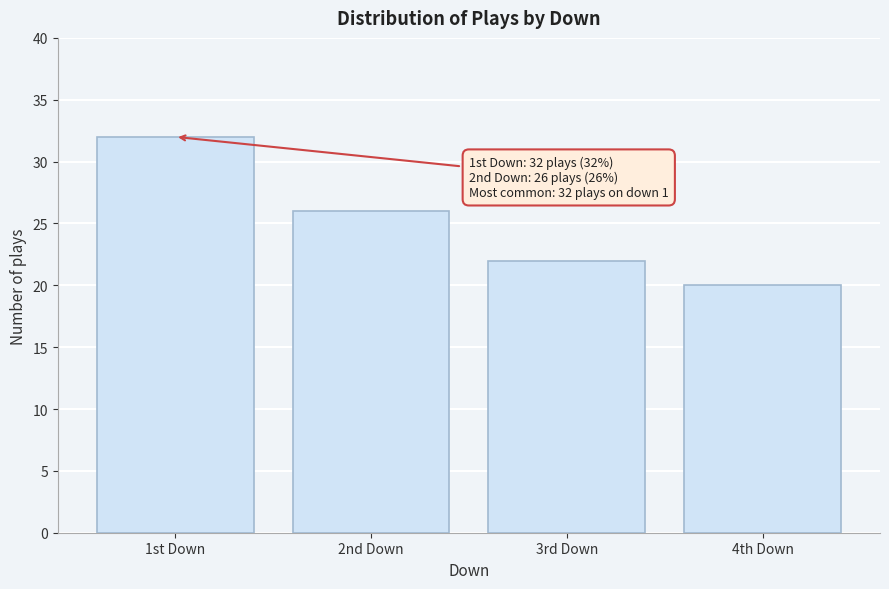

Reading right to left, extract all data points from this chart.

20	22	26	32